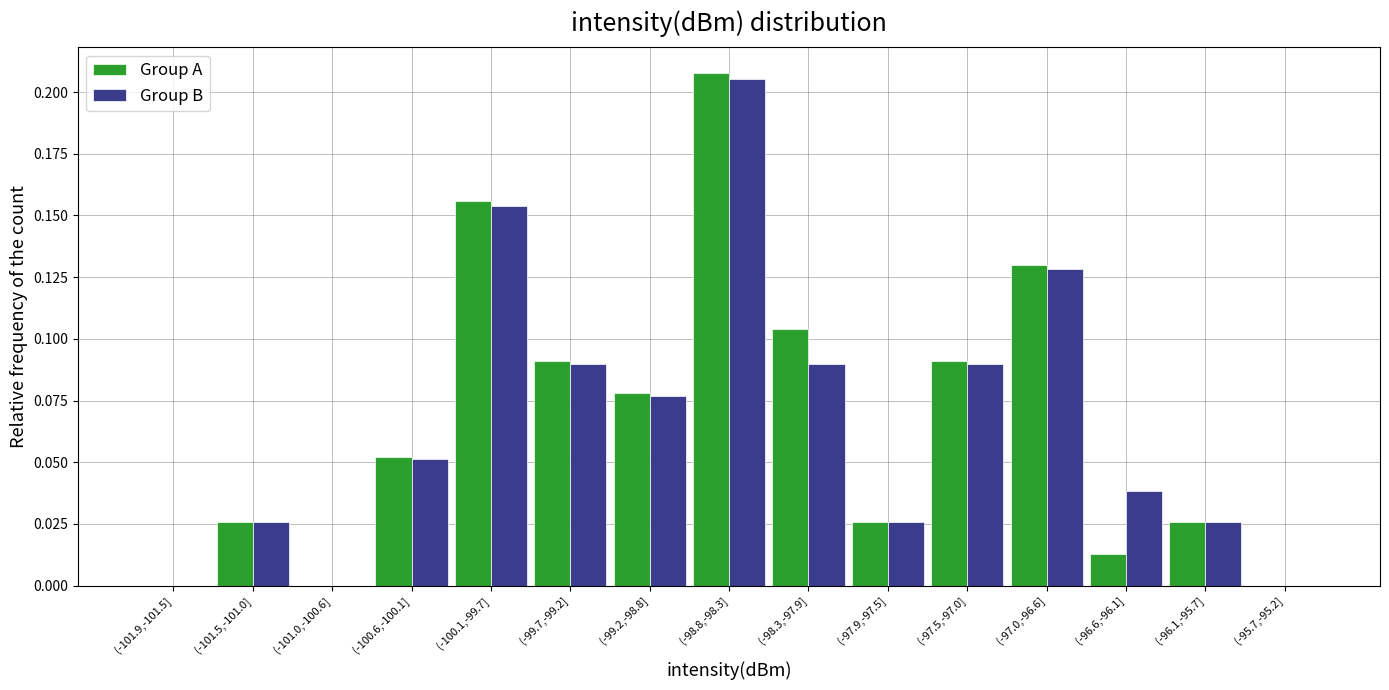

The Group A series shows 0.0 at (-101.5,-101.0]. True or false?

True